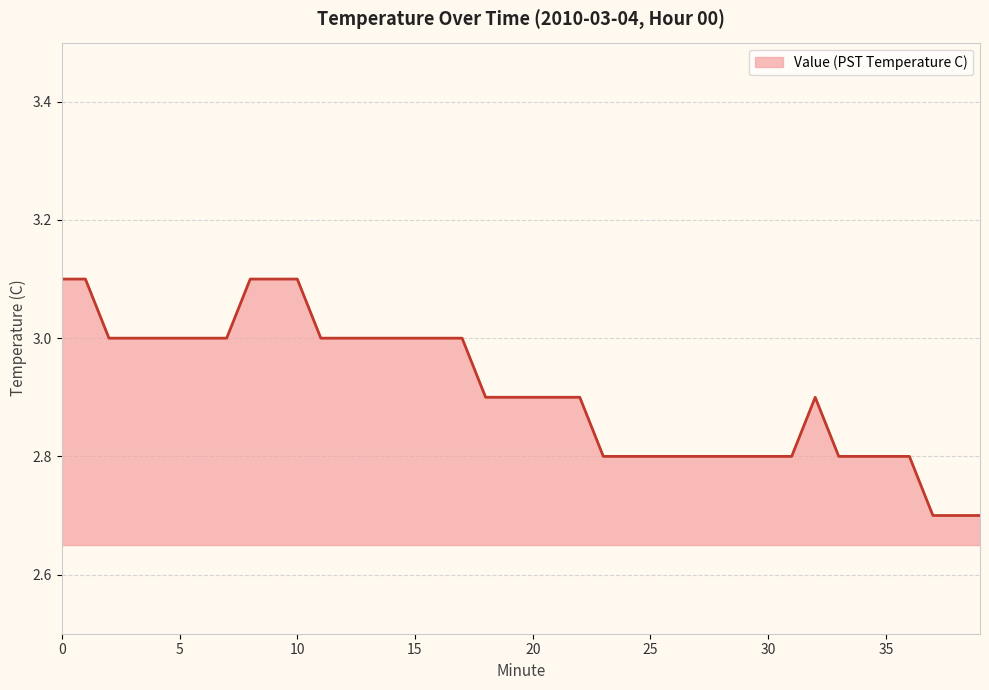

What is the maximum value shown in the chart?

3.1